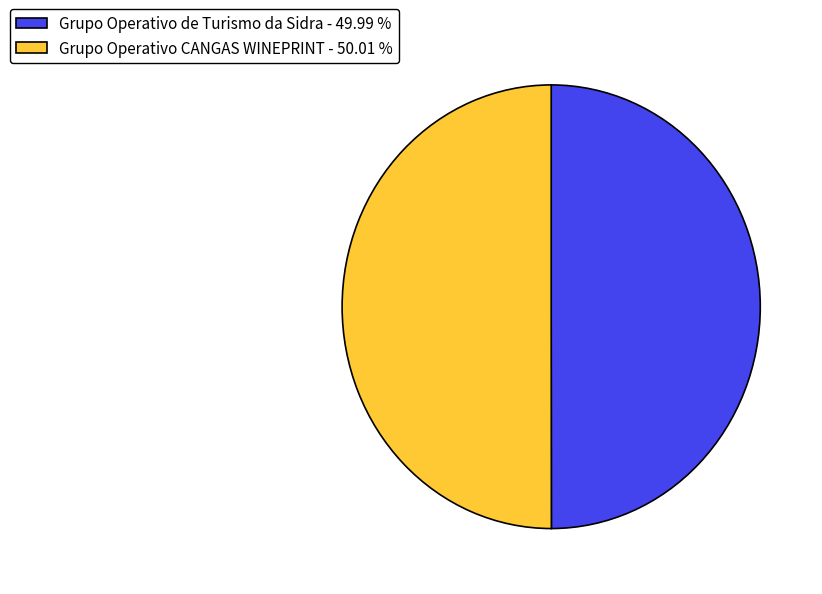

Approximately how many times larger is the value at Grupo Operativo de Turismo da Sidra - 49.99 % compared to Grupo Operativo CANGAS WINEPRINT - 50.01 %?

1.0